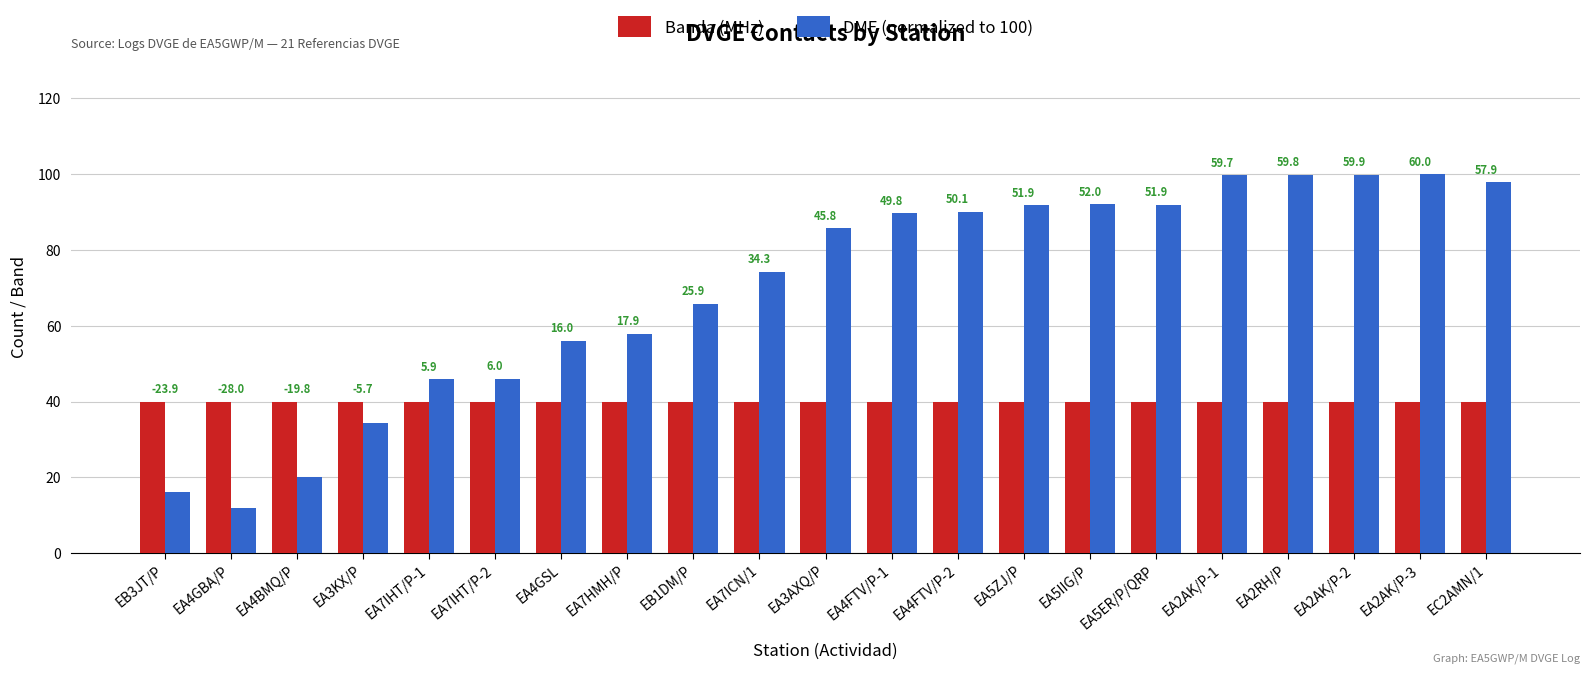

What is the label of the 11th bar from the right?

EA3AXQ/P